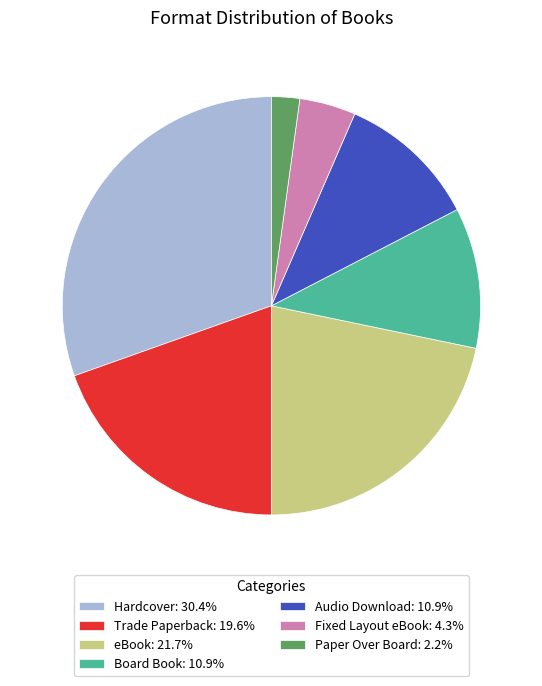

Is there any slice that represents more than half of the pie?

No